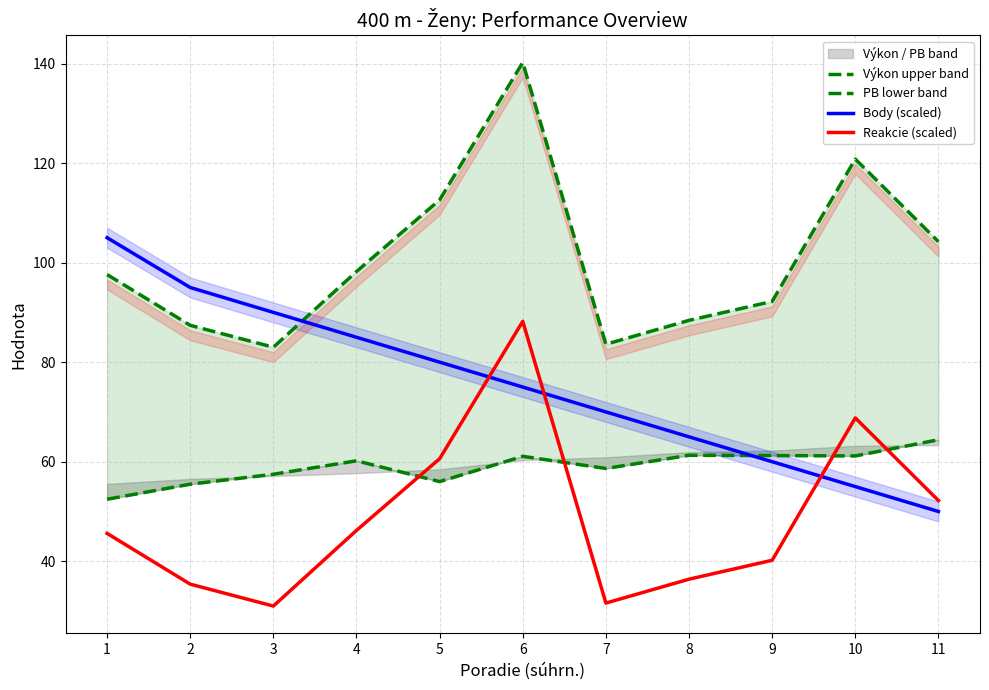

What is the approximate value of Výkon upper band at 3?

83.0